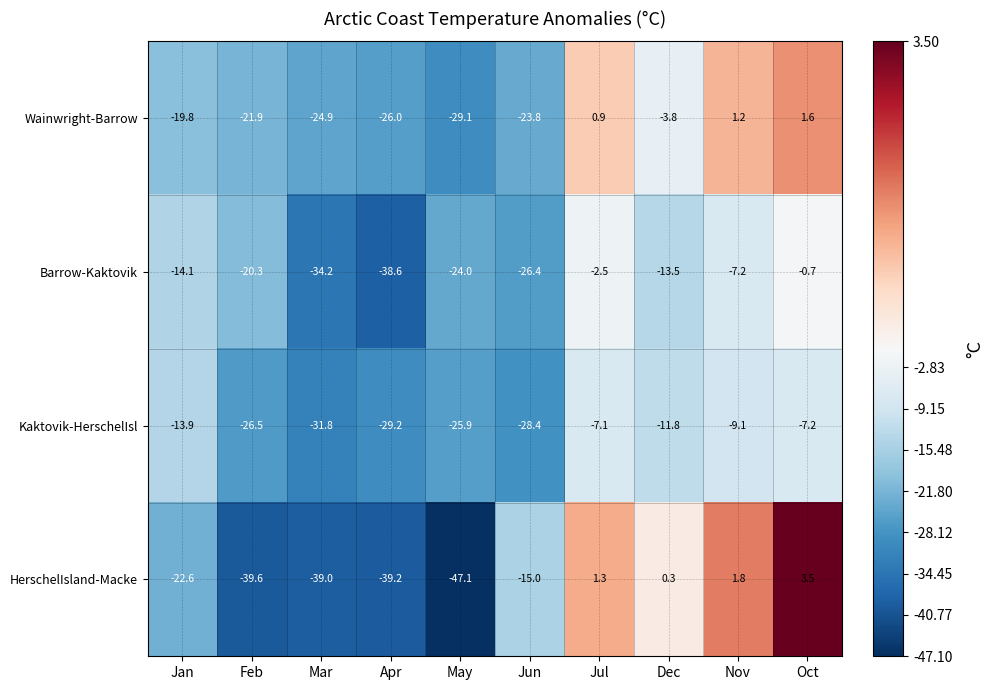

True or false: Wainwright-Barrow has a value of -23.8 at Jun.

True